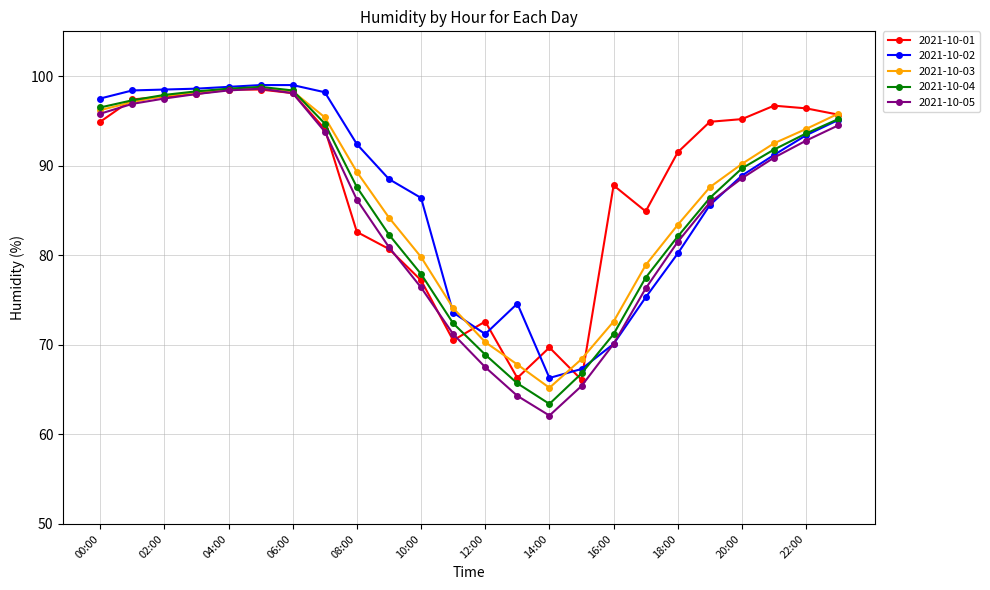

What is the highest value of the 2021-10-03 series?

98.7